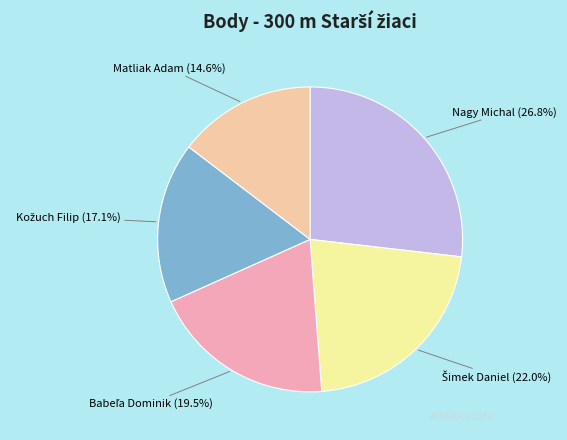

What portion of the pie excludes Nagy Michal (26.8%)?

73.2%